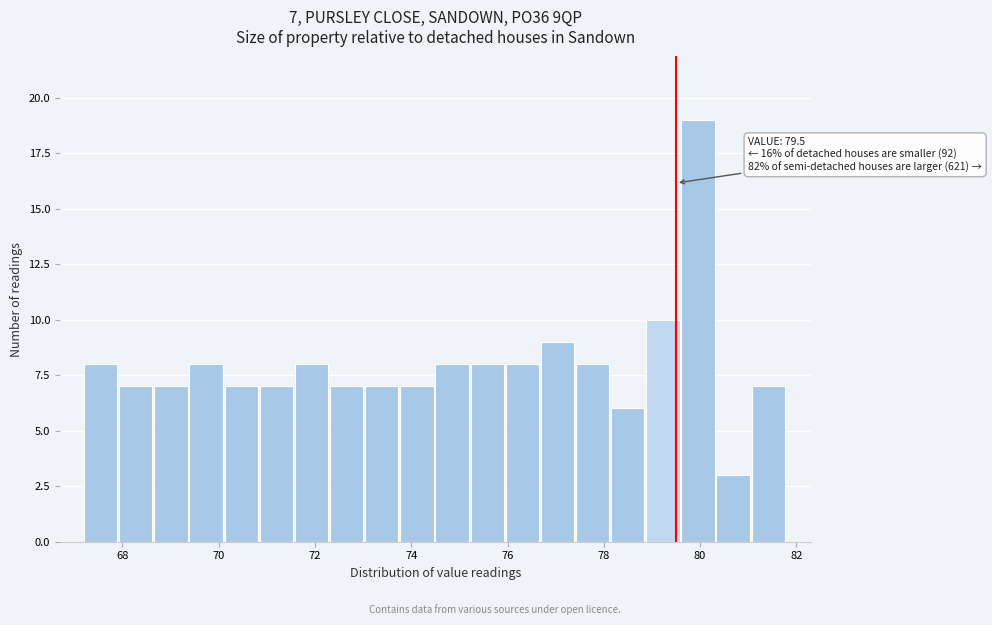

Around what value on the x-axis is the tallest bar? Give the approximate position of its centre, as read against the axis.

80.0